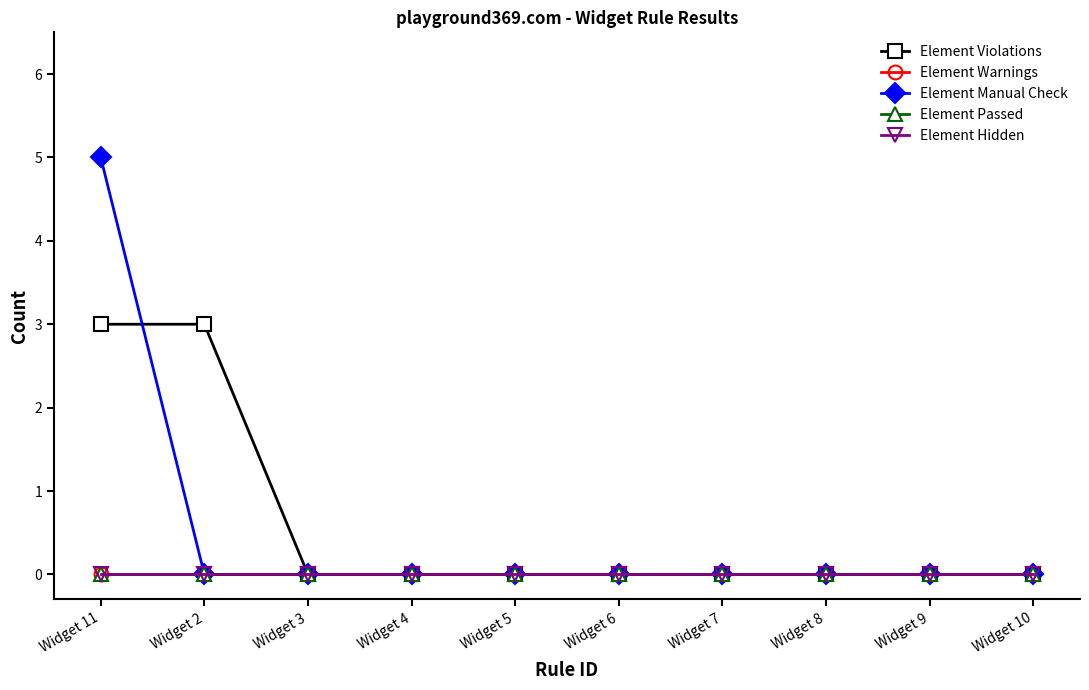

Reading left to right, transcribe all the data shown in this chart.

Element Violations: Widget 11=3	Widget 2=3	Widget 3=0	Widget 4=0	Widget 5=0	Widget 6=0	Widget 7=0	Widget 8=0	Widget 9=0	Widget 10=0
Element Warnings: Widget 11=0	Widget 2=0	Widget 3=0	Widget 4=0	Widget 5=0	Widget 6=0	Widget 7=0	Widget 8=0	Widget 9=0	Widget 10=0
Element Manual Check: Widget 11=5	Widget 2=0	Widget 3=0	Widget 4=0	Widget 5=0	Widget 6=0	Widget 7=0	Widget 8=0	Widget 9=0	Widget 10=0
Element Passed: Widget 11=0	Widget 2=0	Widget 3=0	Widget 4=0	Widget 5=0	Widget 6=0	Widget 7=0	Widget 8=0	Widget 9=0	Widget 10=0
Element Hidden: Widget 11=0	Widget 2=0	Widget 3=0	Widget 4=0	Widget 5=0	Widget 6=0	Widget 7=0	Widget 8=0	Widget 9=0	Widget 10=0